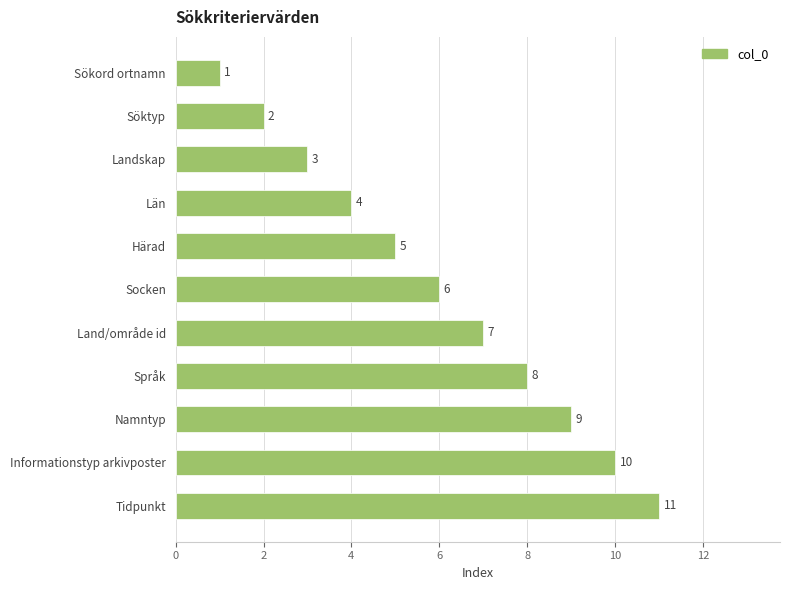

What is the minimum value shown in the chart?

1